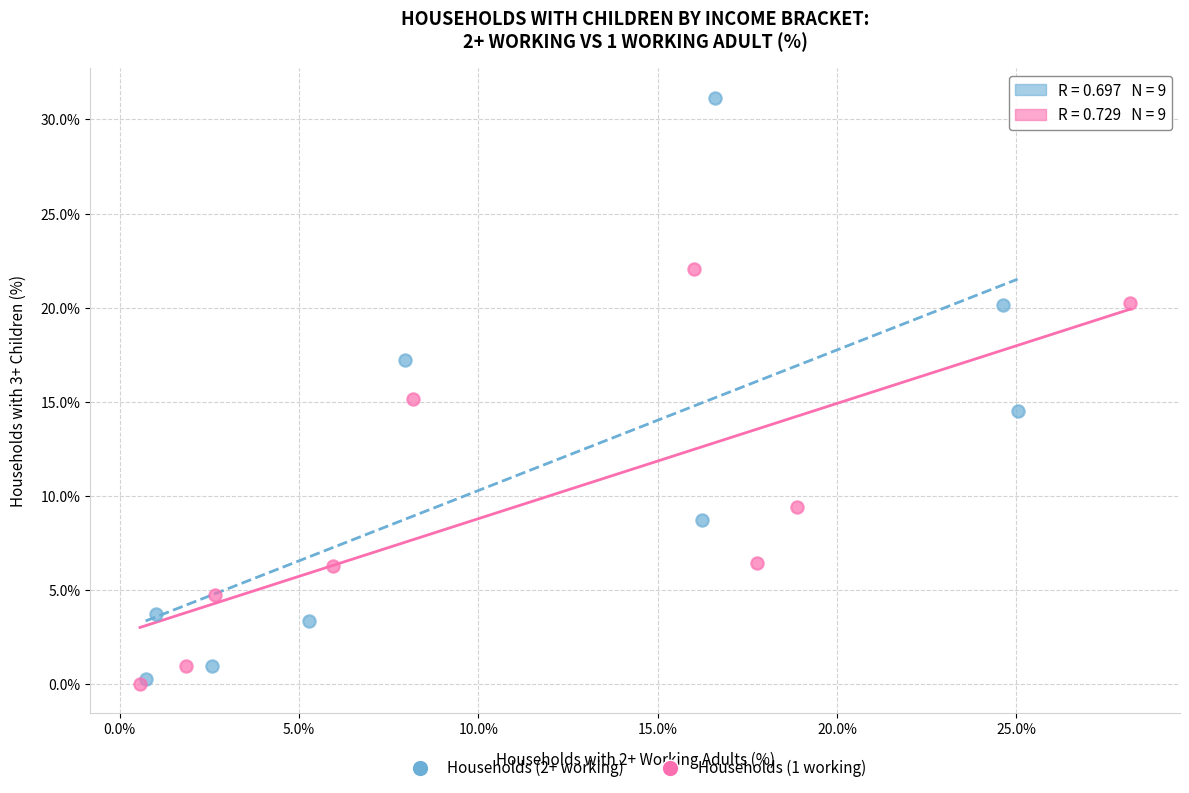

Which series contains the highest Y value?

Households (2+ working)